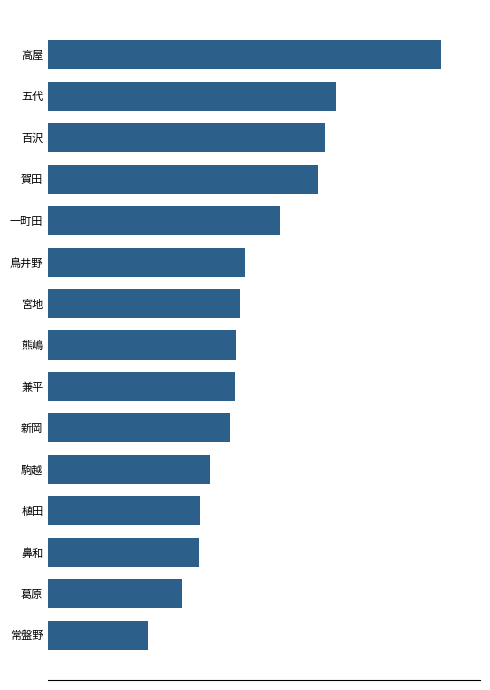

Are the bars horizontal?

Yes